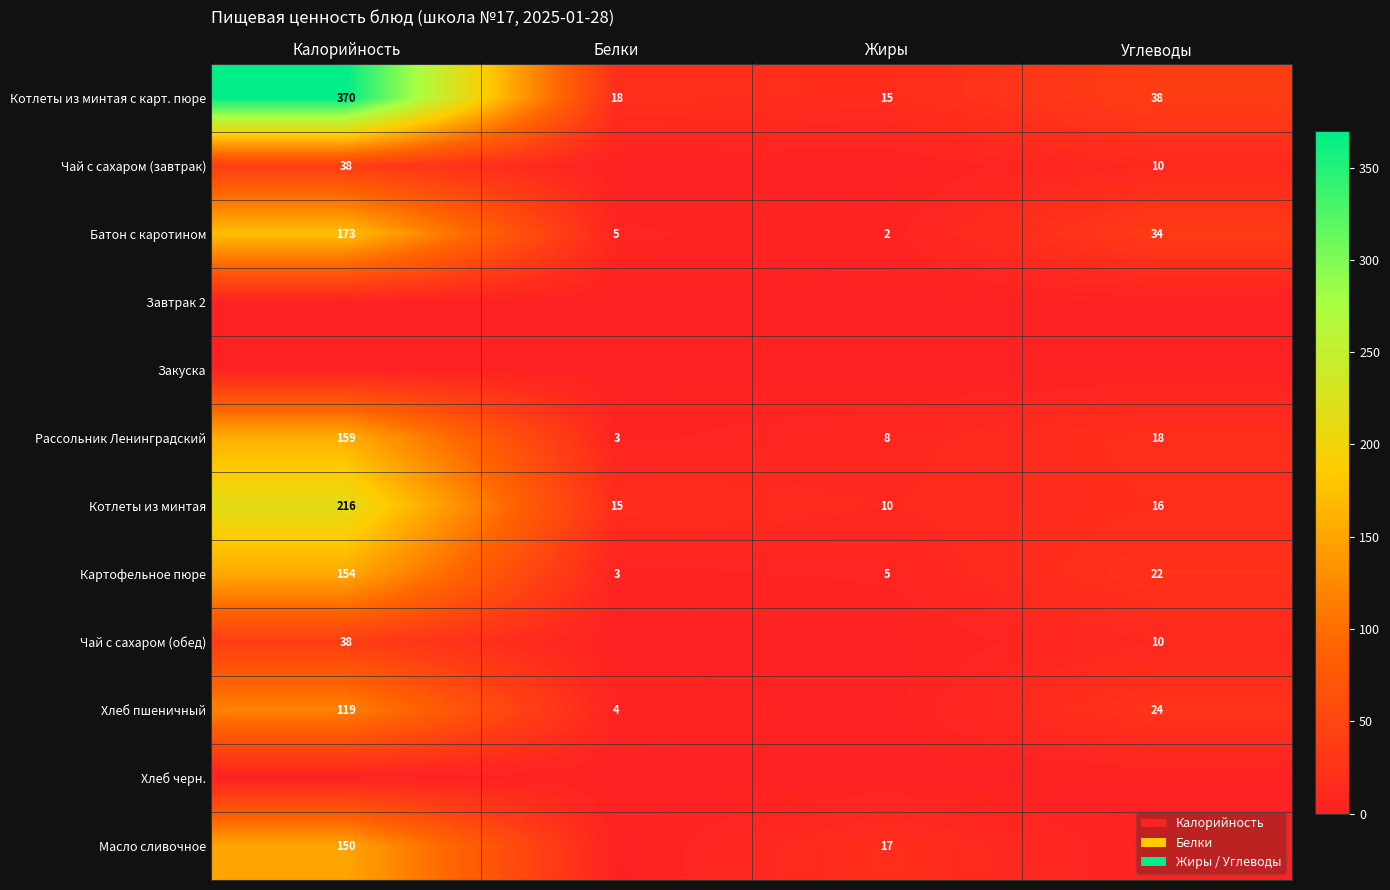

How many categories are shown in the chart?

4